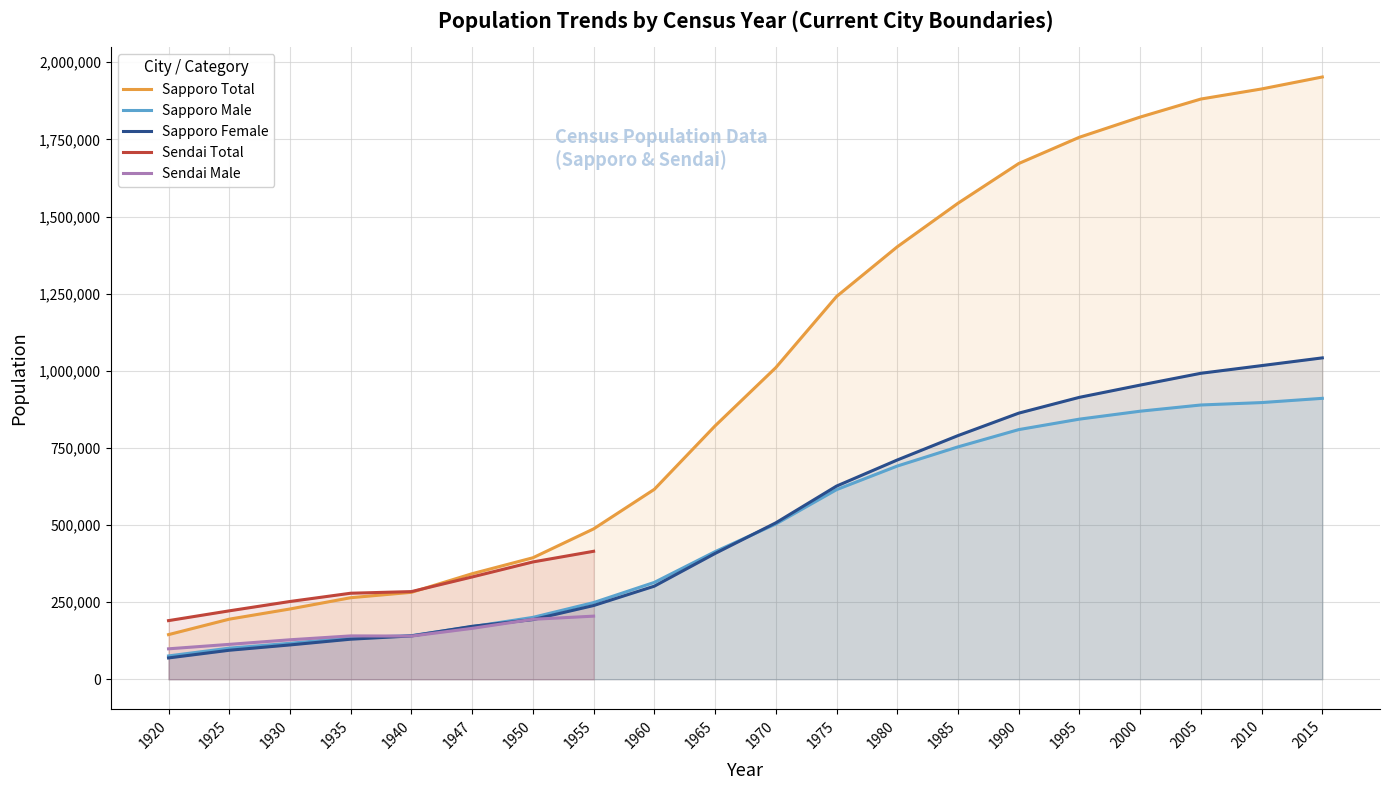

What is the value of the 10th point from the left?

821217